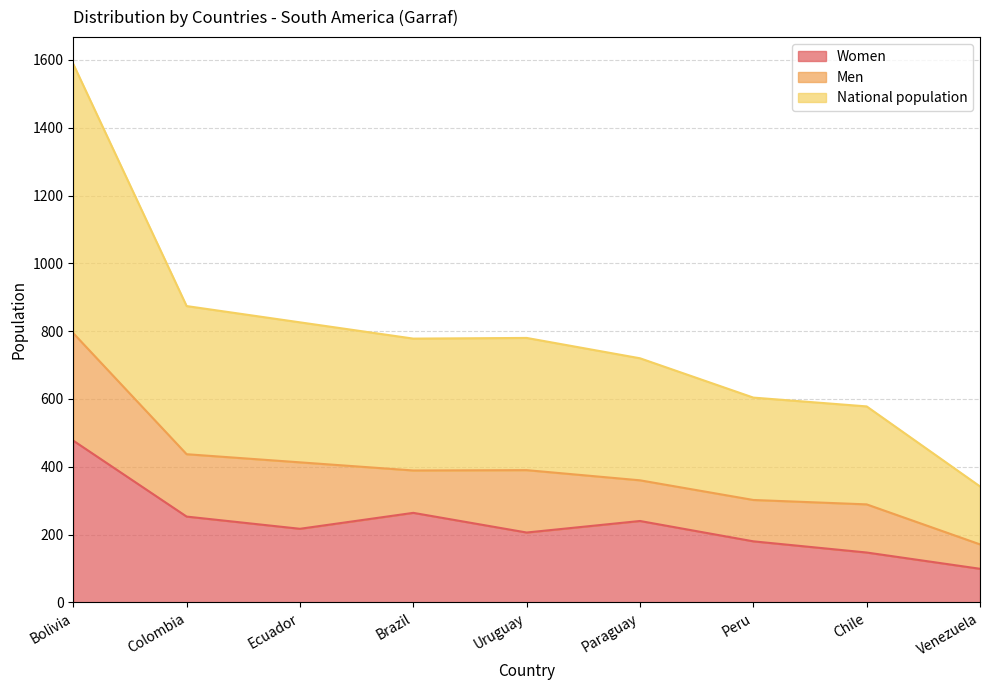

Between Ecuador and Peru, which series saw the biggest shift?

National population